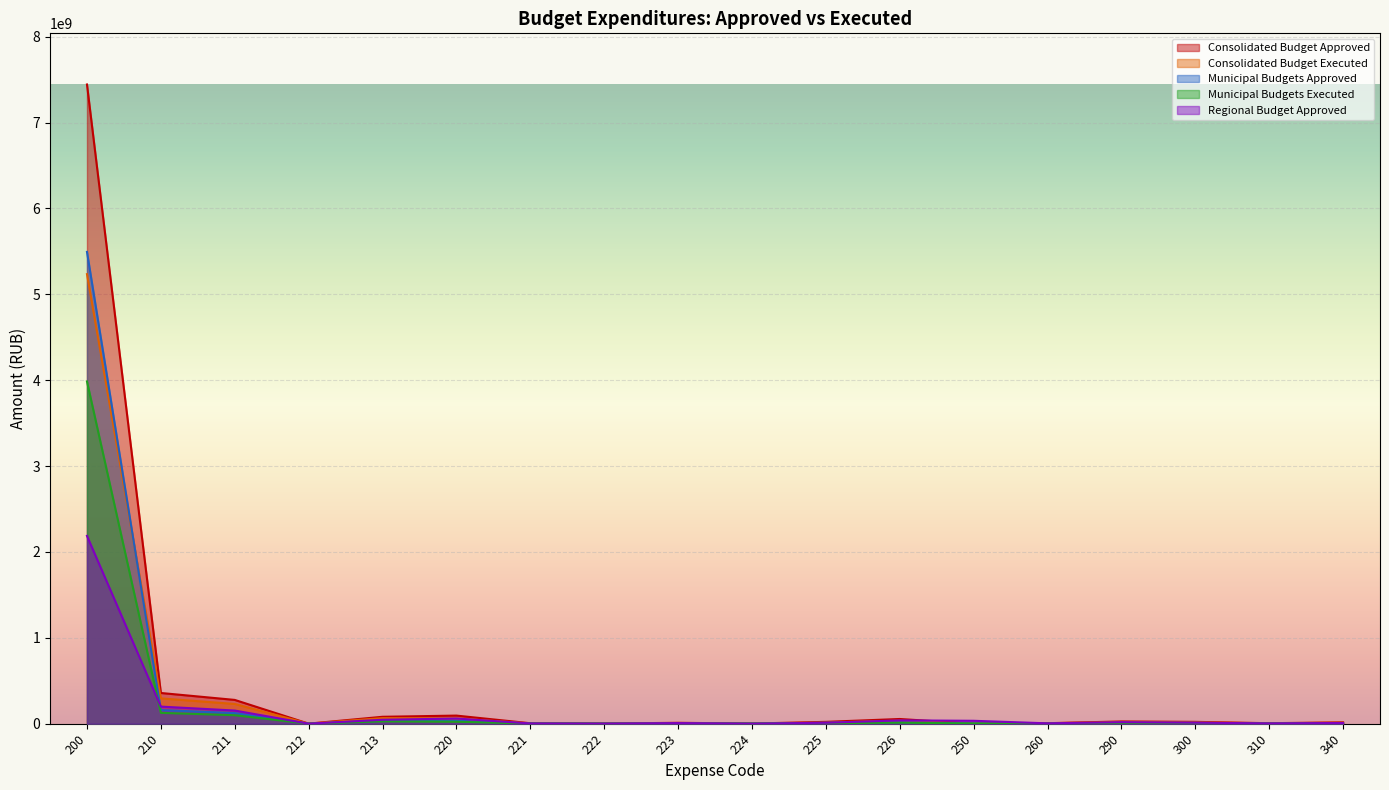

How many interior local valleys does the Consolidated Budget Approved series have?

5